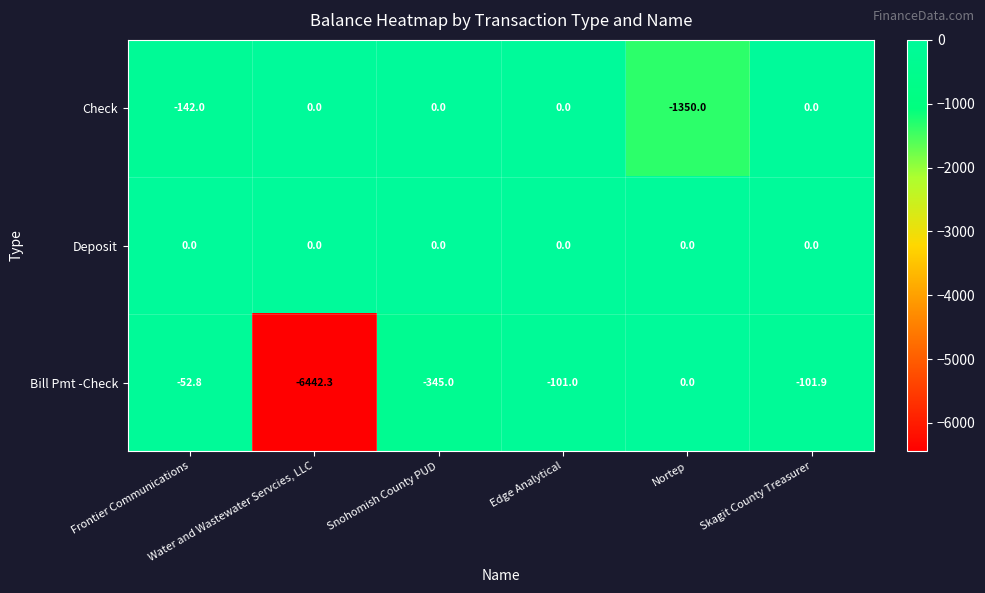

What is the total value across all series at Skagit County Treasurer?

-101.9